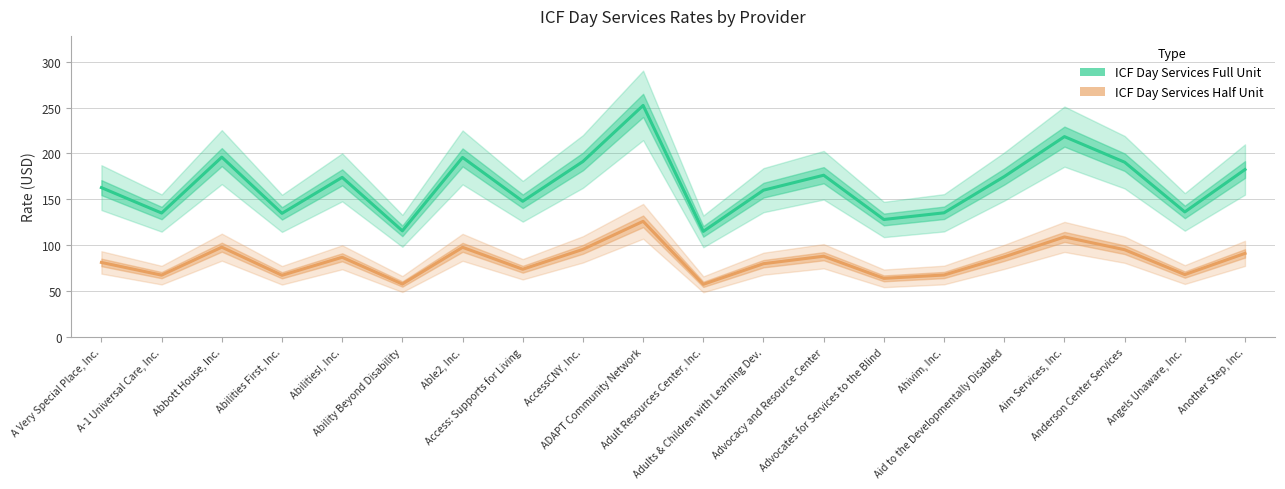

Where does the ICF Day Services Half Unit series first go above 87?

Abbott House, Inc.